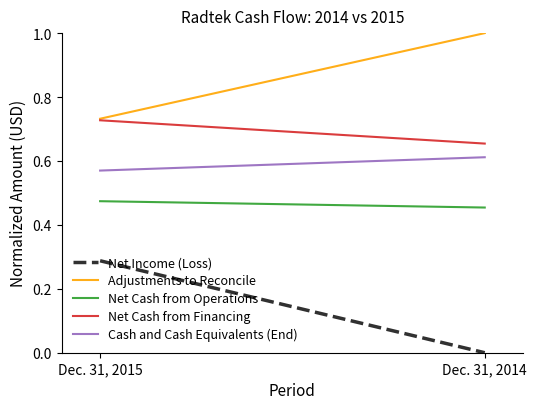

Reading left to right, list all the values displayed in this chart.

Net Income (Loss): Dec. 31, 2015=0.3	Dec. 31, 2014=0.0
Adjustments to Reconcile: Dec. 31, 2015=0.7	Dec. 31, 2014=1.0
Net Cash from Operations: Dec. 31, 2015=0.5	Dec. 31, 2014=0.5
Net Cash from Financing: Dec. 31, 2015=0.7	Dec. 31, 2014=0.7
Cash and Cash Equivalents (End): Dec. 31, 2015=0.6	Dec. 31, 2014=0.6